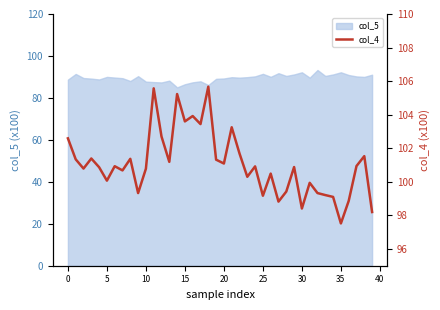

What is the minimum value shown in the chart?

97.5